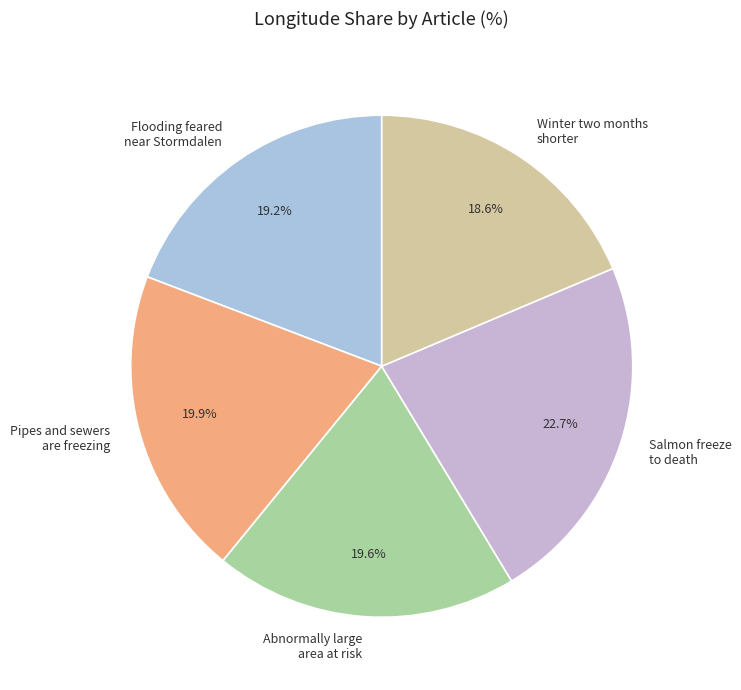

Do Pipes and sewers are freezing and Abnormally large area at risk together represent more than half of the pie?

No